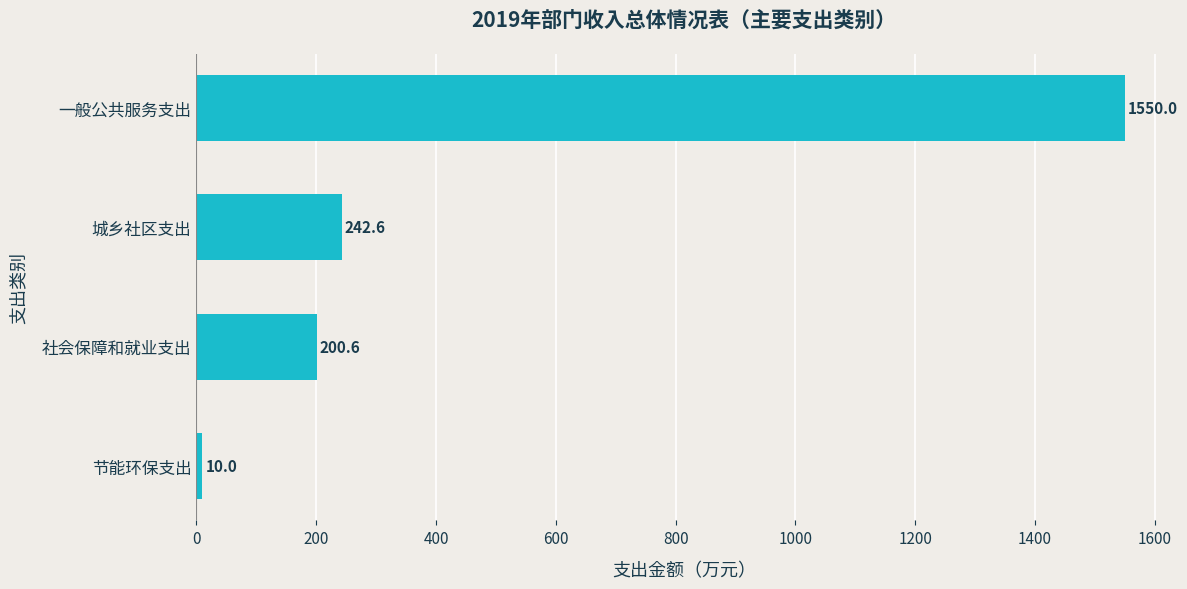

List the labels in order of value, smallest first.

节能环保支出, 社会保障和就业支出, 城乡社区支出, 一般公共服务支出